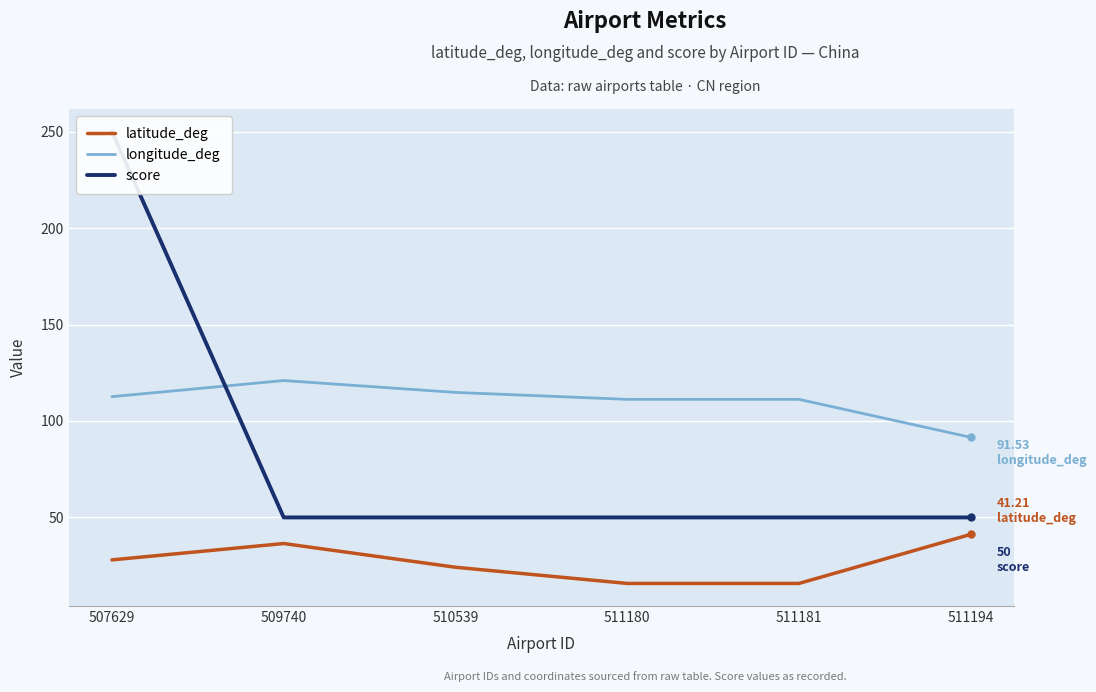

Is it true that score equals 50.0 at 511181?

True